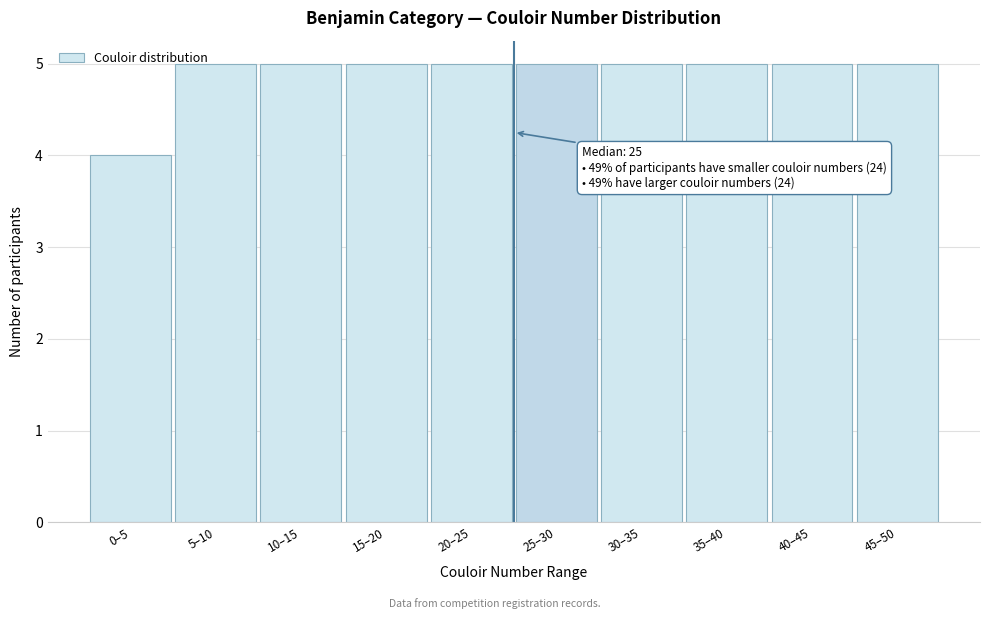

Reading left to right, transcribe all the data shown in this chart.

4	5	5	5	5	5	5	5	5	5